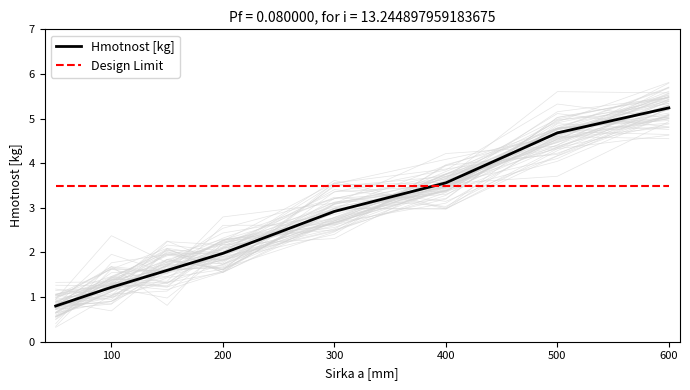

What is the difference between the maximum and minimum values in the Hmotnost [kg] series?

4.4